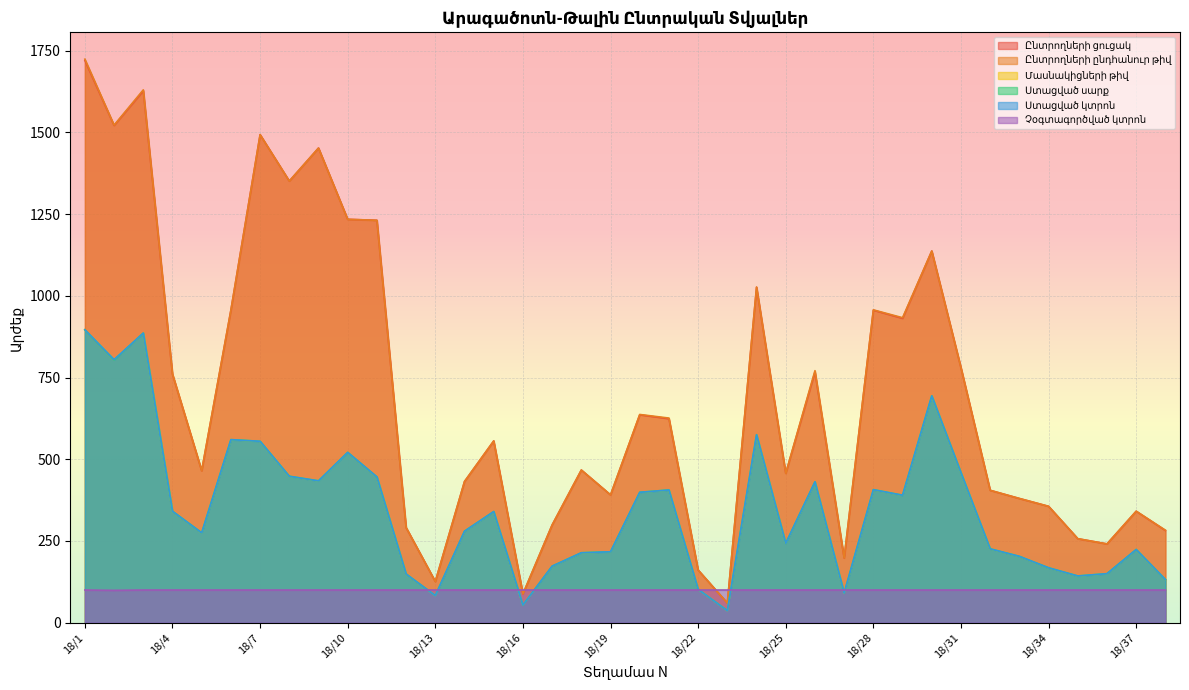

How many distinct data groups are displayed?

6